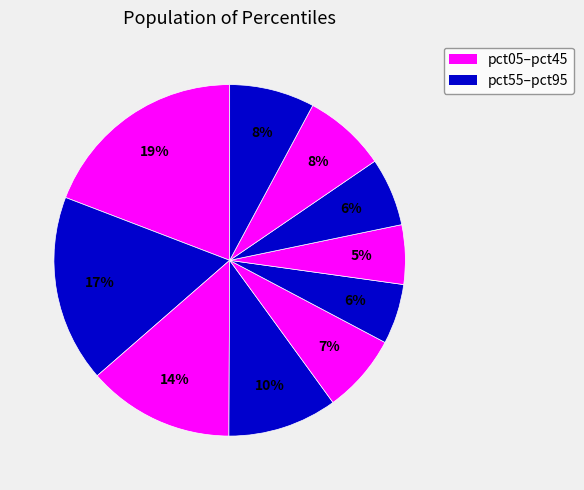

How many segments does this pie chart have?

10